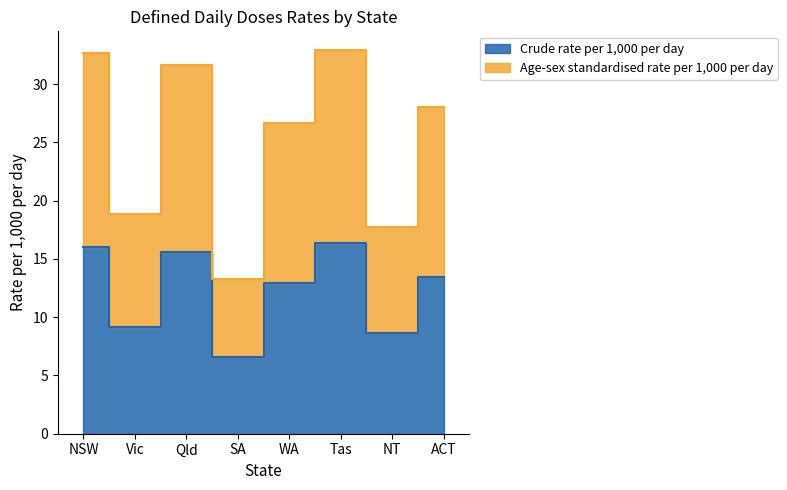

At which label is Age-sex standardised rate per 1,000 per day closest to 23?

WA